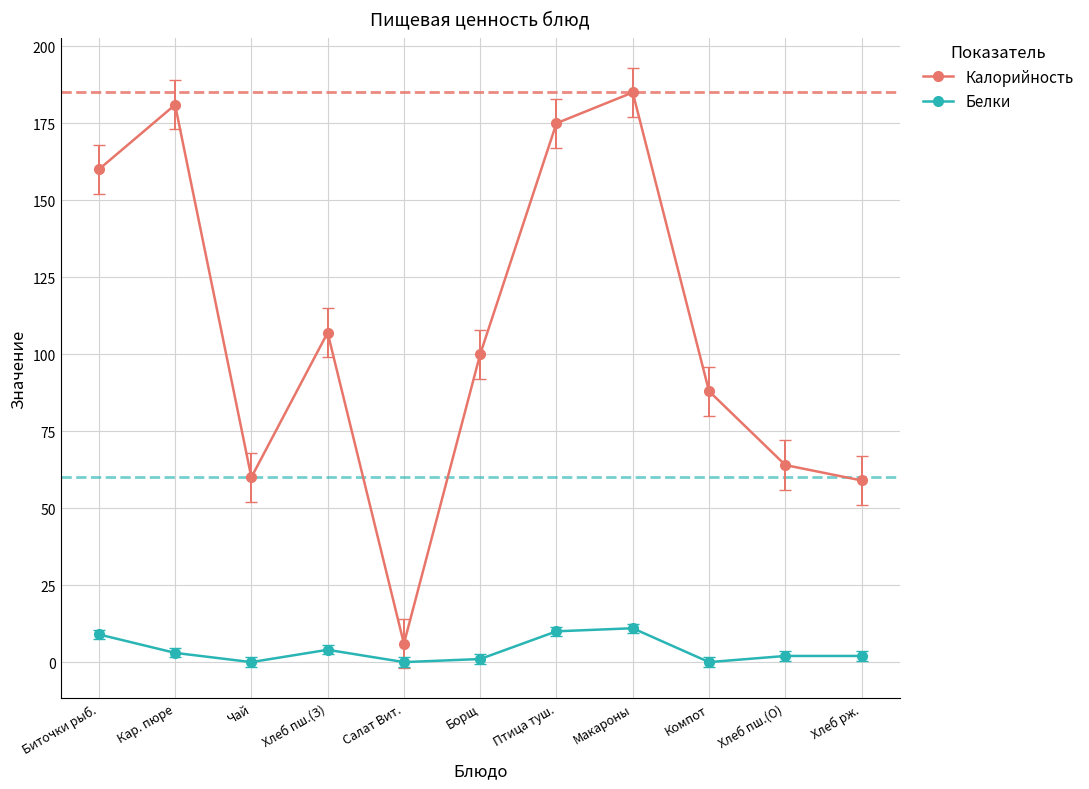

What is the difference between the highest and lowest values at Салат Вит.?

6